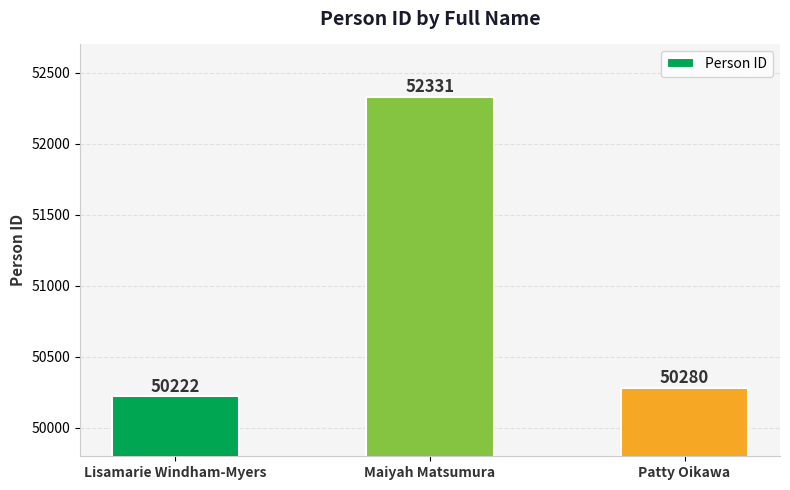

What is the sum of the values at Lisamarie Windham-Myers and Patty Oikawa?

100502